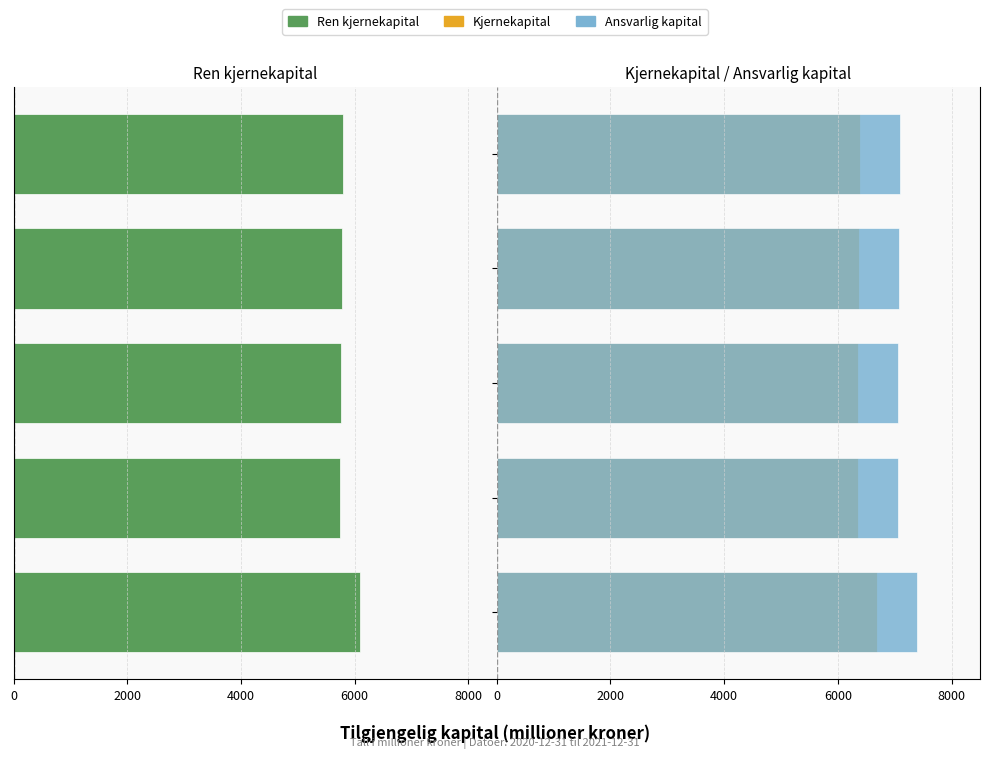

What is the difference between the maximum and minimum values in the Ansvarlig kapital series?

340